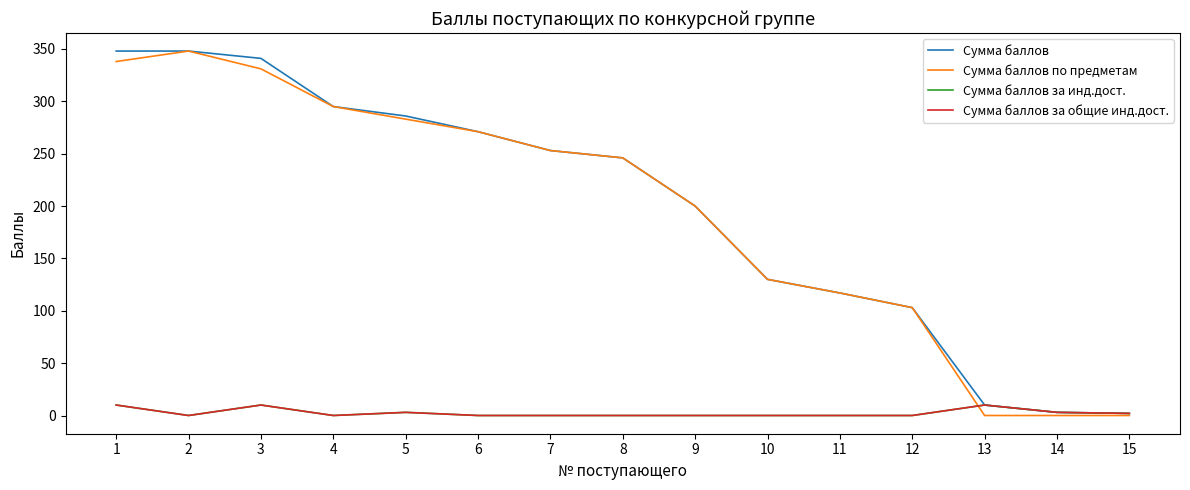

Does the chart display data point markers on the line(s)?

No